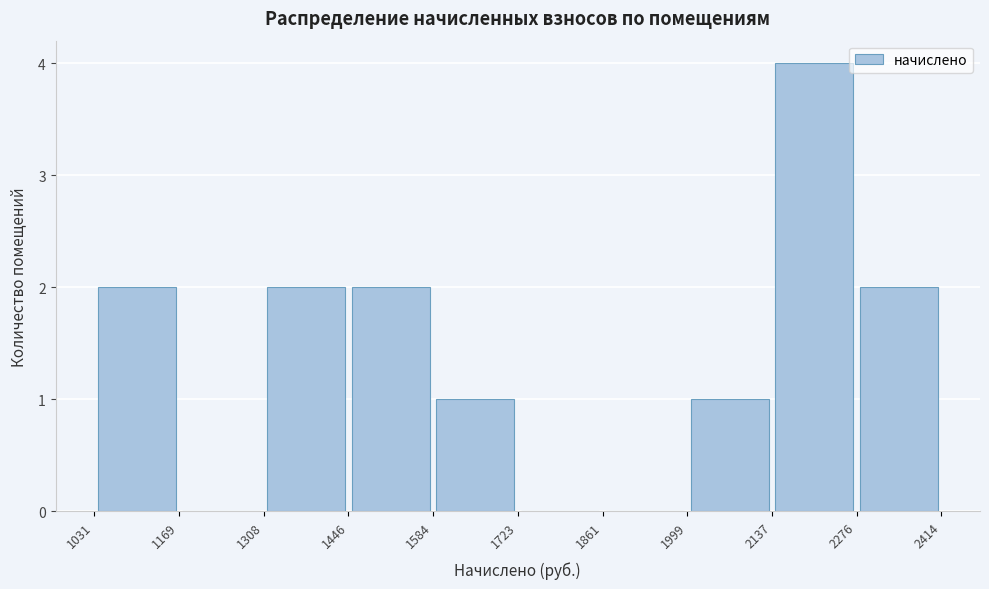

What is the height of the bar covering 1446 to 1584 on the x-axis? The values are not printed on the chart, so give them approximately, as read against the axis.

2